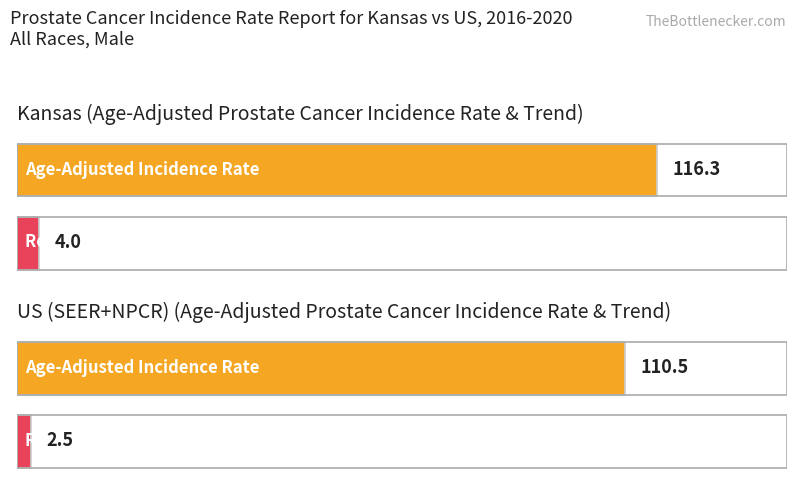

The Recent 5-Year Trend series shows 3.6 at US (SEER+NPCR). True or false?

False